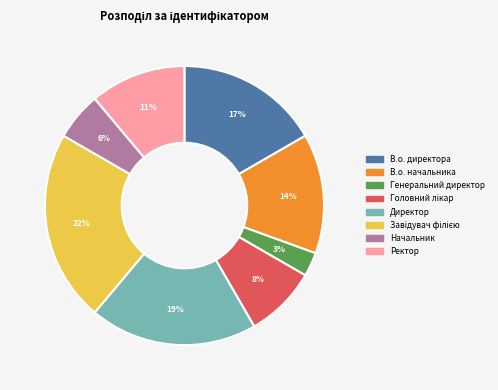

Combined, do Начальник and В.о. директора account for over 50%?

No